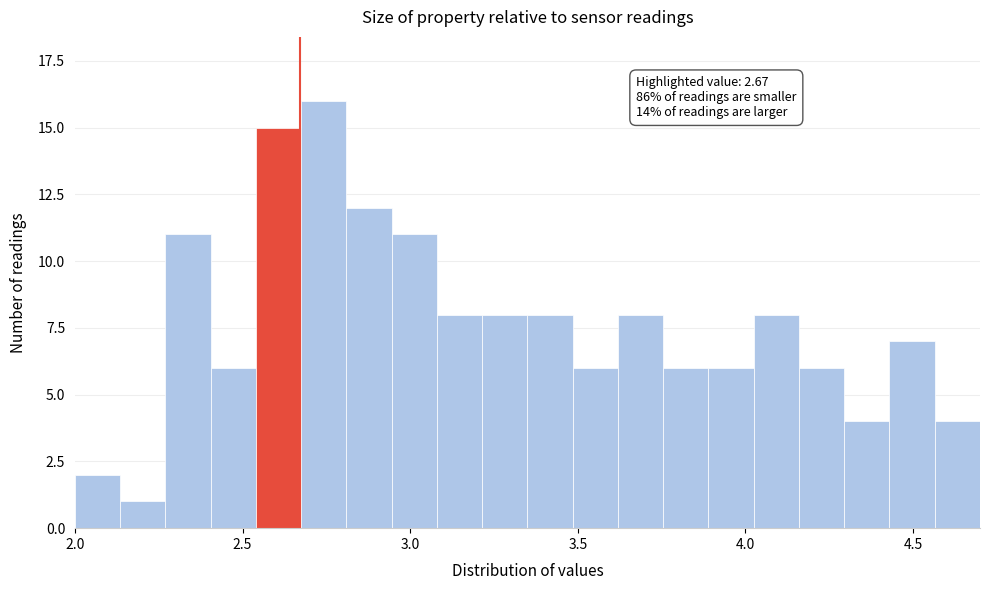

Around what value on the x-axis is the tallest bar? Give the approximate position of its centre, as read against the axis.

2.75